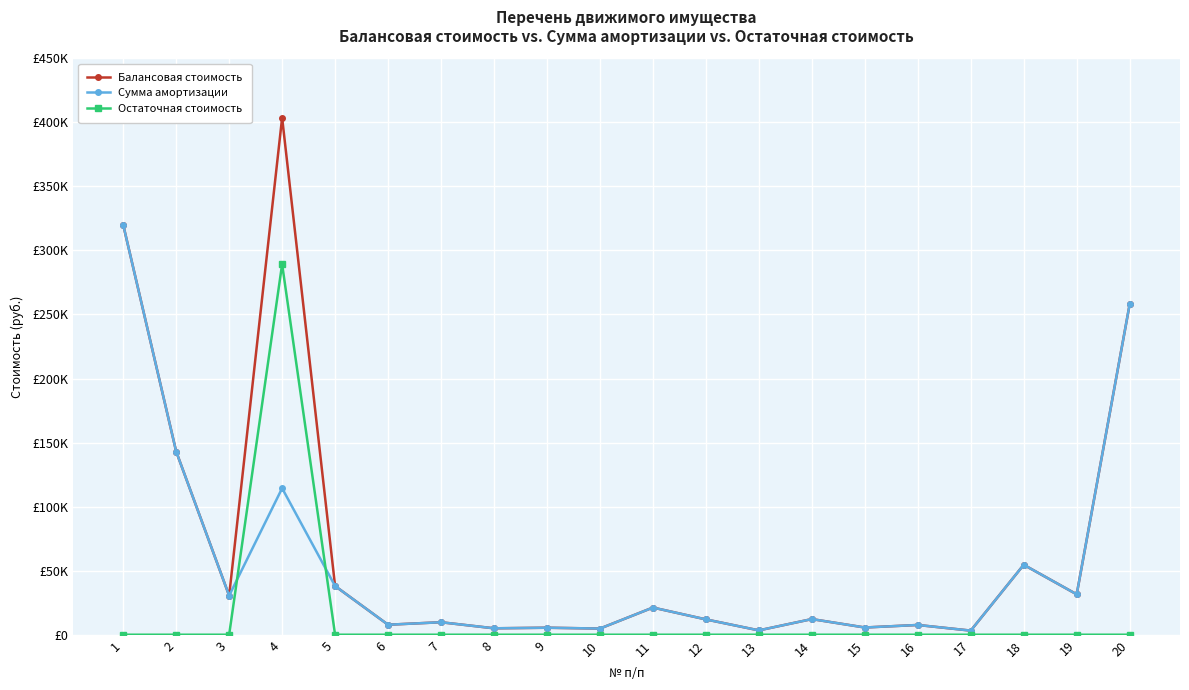

What is the total value across all series at 8?

10000.0